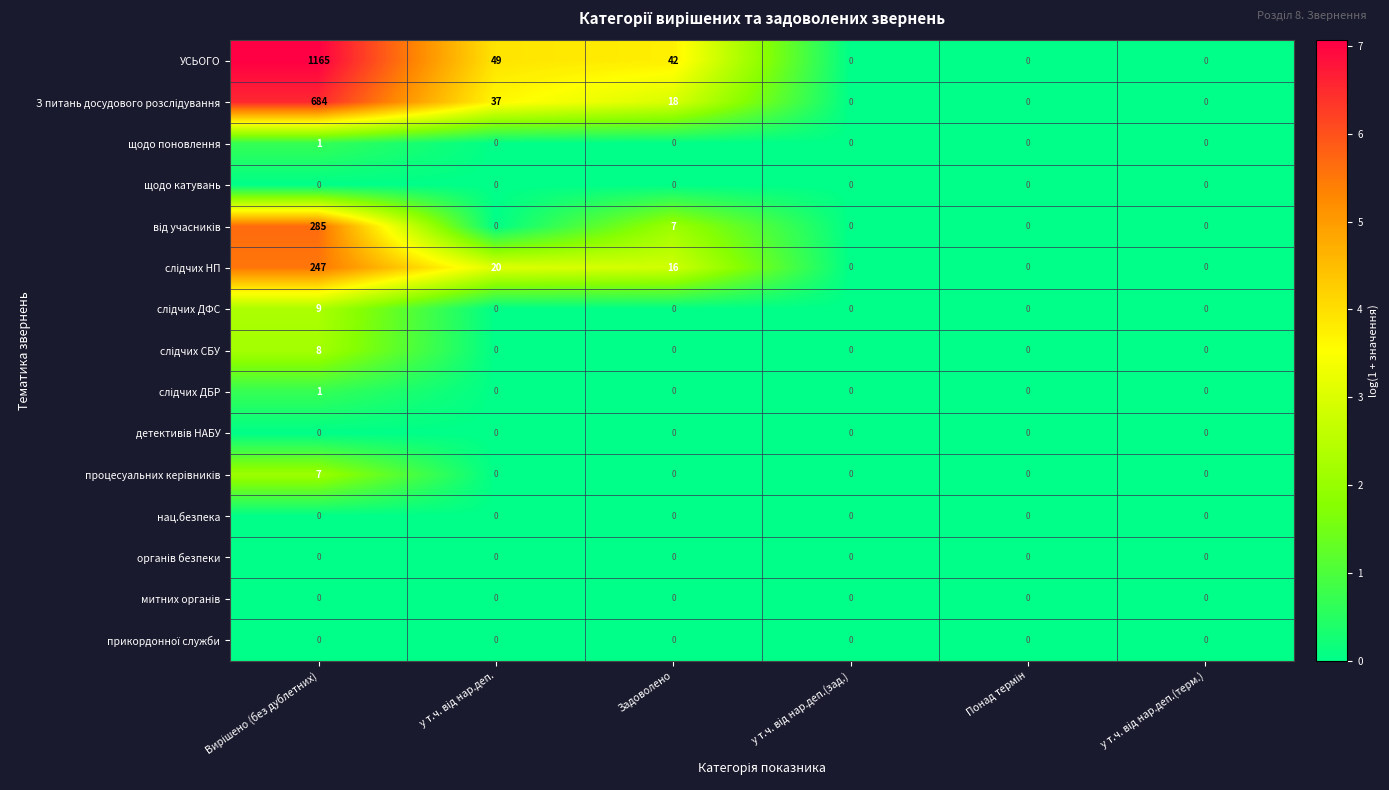

Which series has the largest range (max minus min)?

УСЬОГО